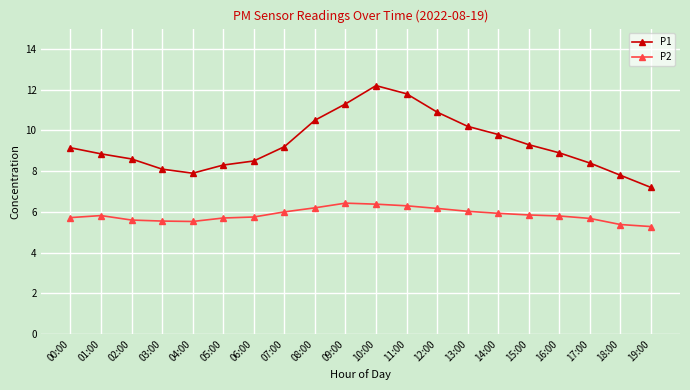

What is the total value across all series at 19:00?

12.5